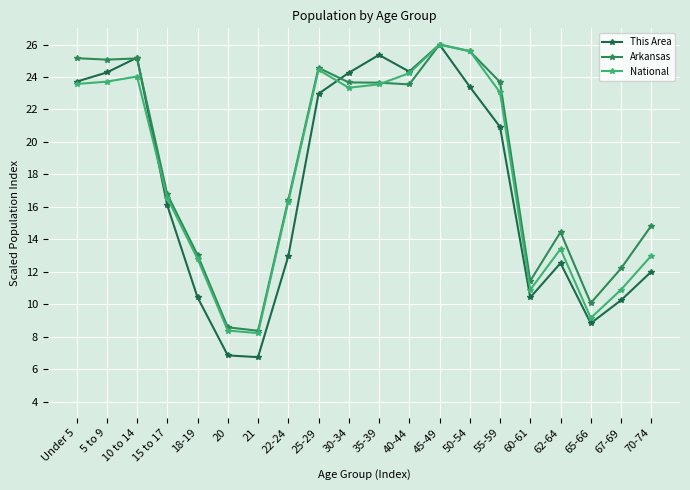

Reading right to left, what are all the values shown in this chart?

This Area: 70-74=12.0	67-69=10.2	65-66=8.8	62-64=12.5	60-61=10.4	55-59=20.9	50-54=23.4	45-49=26.0	40-44=24.3	35-39=25.4	30-34=24.3	25-29=23.0	22-24=12.9	21=6.7	20=6.8	18-19=10.4	15 to 17=16.1	10 to 14=25.2	5 to 9=24.3	Under 5=23.7
Arkansas: 70-74=14.8	67-69=12.2	65-66=10.1	62-64=14.4	60-61=11.4	55-59=23.7	50-54=25.6	45-49=26.0	40-44=23.5	35-39=23.7	30-34=23.7	25-29=24.6	22-24=16.4	21=8.4	20=8.6	18-19=13.0	15 to 17=16.8	10 to 14=25.1	5 to 9=25.1	Under 5=25.2
National: 70-74=13.0	67-69=10.9	65-66=9.2	62-64=13.4	60-61=10.9	55-59=23.1	50-54=25.6	45-49=26.0	40-44=24.2	35-39=23.5	30-34=23.3	25-29=24.4	22-24=16.3	21=8.2	20=8.4	18-19=12.8	15 to 17=16.6	10 to 14=24.0	5 to 9=23.7	Under 5=23.6